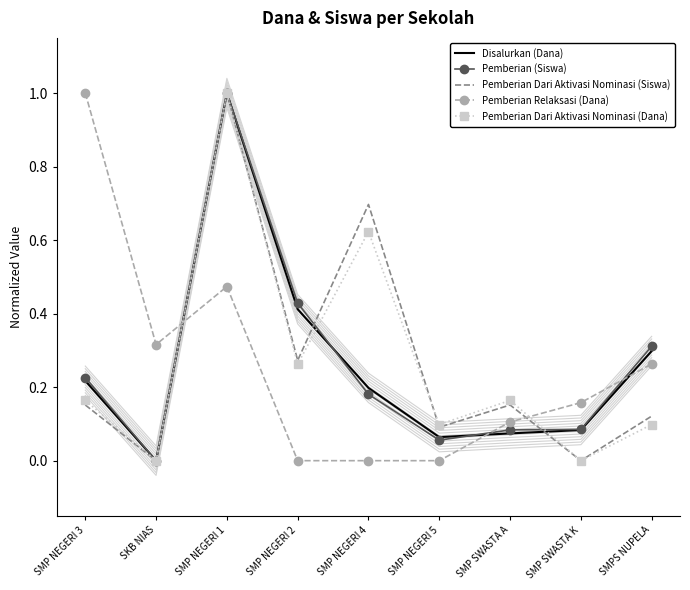

How many series are shown in this chart?

5